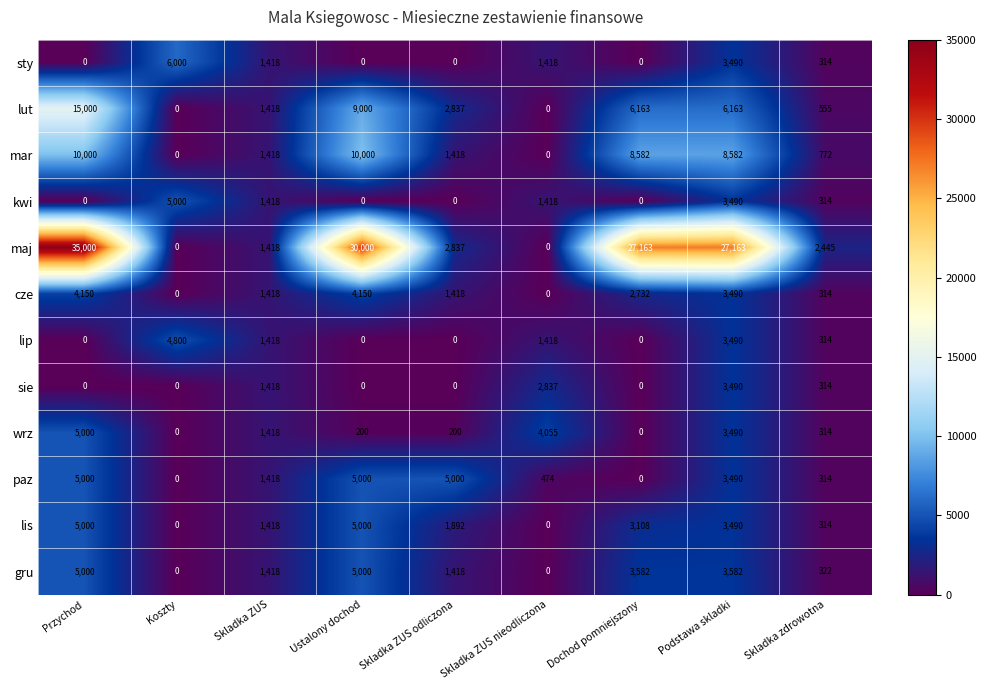

At which label is paz closest to 2500?

Podstawa skladki